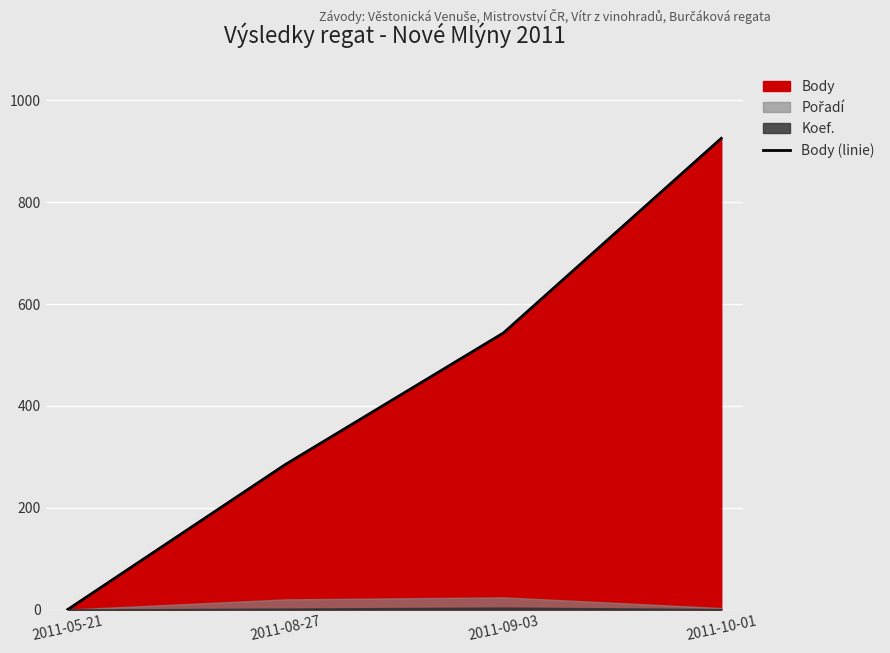

Which label corresponds to the smallest value in the chart?

2011-05-21